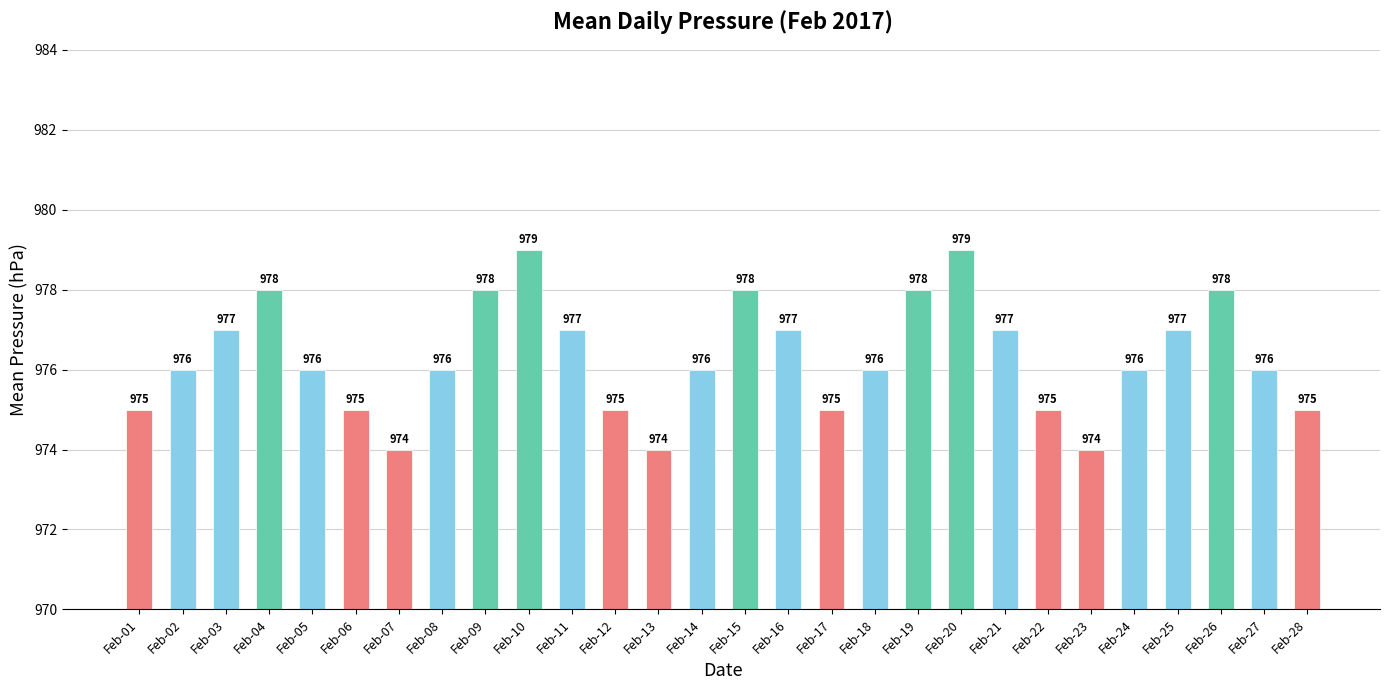

What is the change in value from Feb-07 to Feb-24?

+2